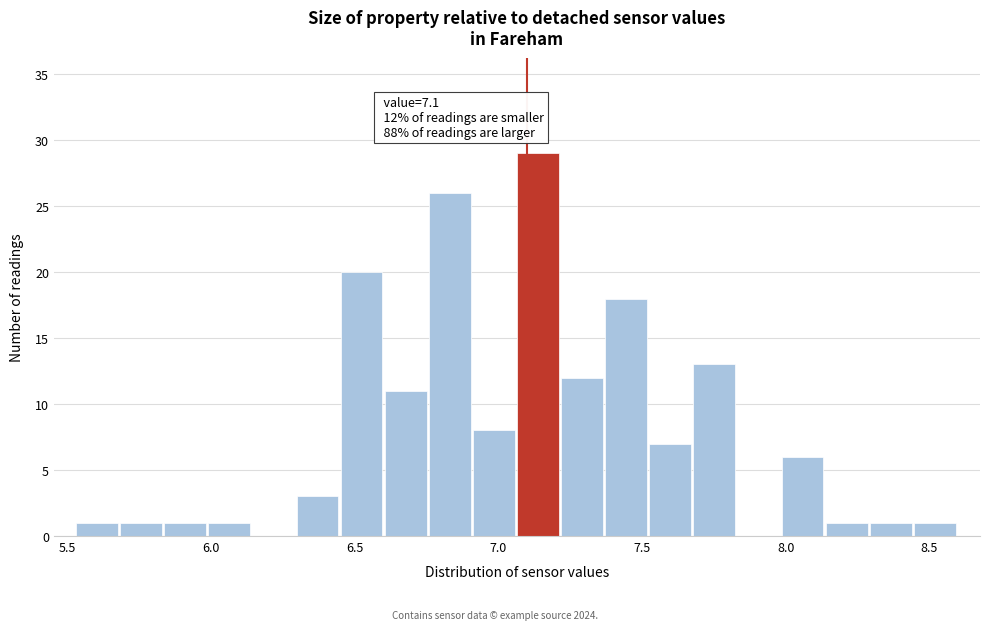

Read against the x-axis, roughly where is the centre of the tallest bar?

7.15